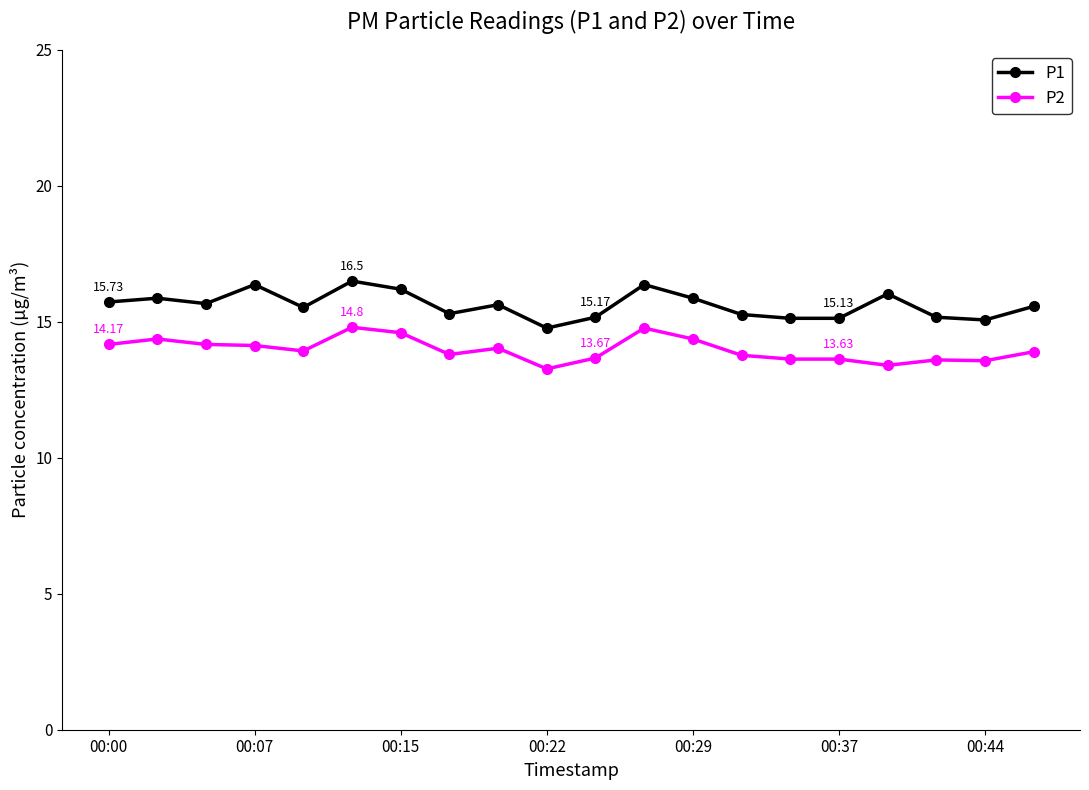

At how many categories does at least one series exceed 13?

20